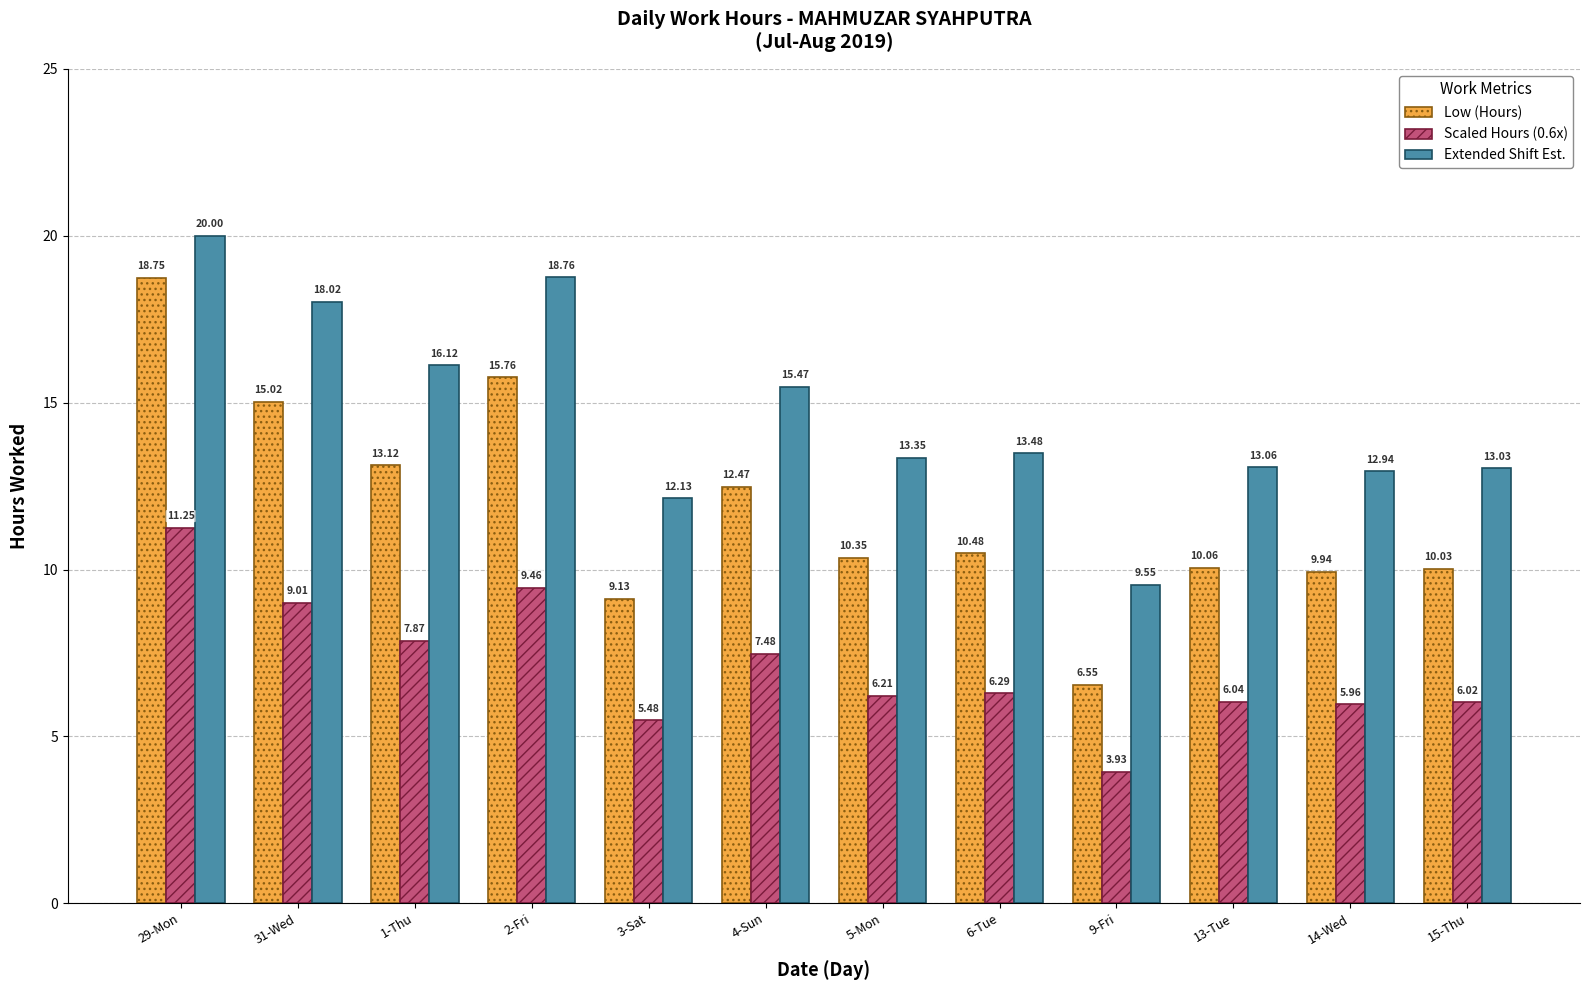

Which series has the largest range (max minus min)?

Low (Hours)